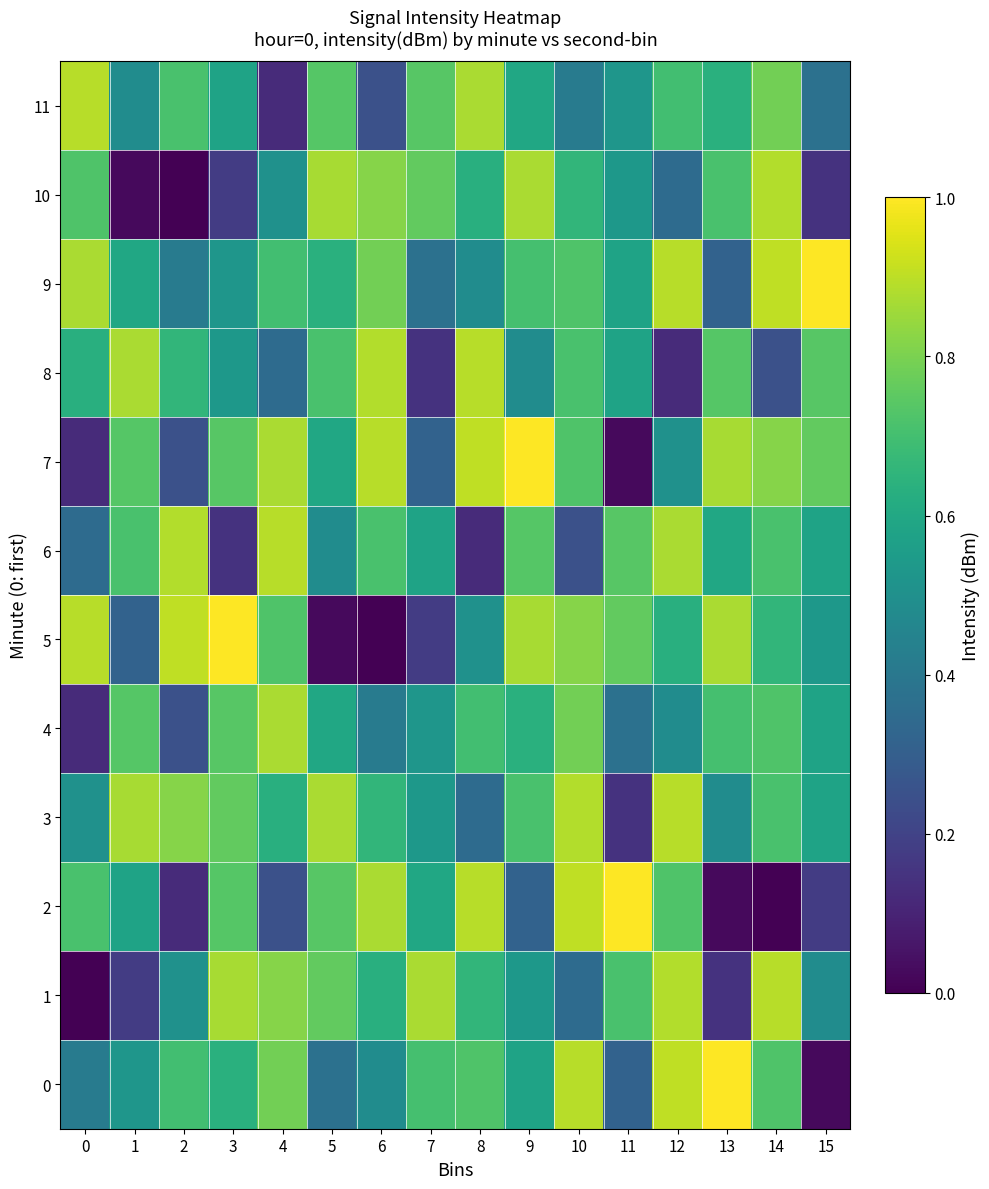

Reading right to left, transcribe all the data shown in this chart.

0: 15=0.0	14=0.7	13=1.0	12=0.9	11=0.3	10=0.9	9=0.6	8=0.7	7=0.7	6=0.5	5=0.4	4=0.8	3=0.6	2=0.7	1=0.5	0=0.4
1: 15=0.5	14=0.9	13=0.1	12=0.9	11=0.7	10=0.4	9=0.5	8=0.7	7=0.9	6=0.6	5=0.8	4=0.8	3=0.9	2=0.5	1=0.2	0=0.0
2: 15=0.2	14=0.0	13=0.0	12=0.7	11=1.0	10=0.9	9=0.3	8=0.9	7=0.6	6=0.9	5=0.7	4=0.2	3=0.7	2=0.1	1=0.6	0=0.7
3: 15=0.6	14=0.7	13=0.5	12=0.9	11=0.1	10=0.9	9=0.7	8=0.4	7=0.5	6=0.7	5=0.9	4=0.6	3=0.8	2=0.8	1=0.9	0=0.5
4: 15=0.6	14=0.7	13=0.7	12=0.5	11=0.4	10=0.8	9=0.6	8=0.7	7=0.5	6=0.4	5=0.6	4=0.9	3=0.7	2=0.2	1=0.7	0=0.1
5: 15=0.5	14=0.7	13=0.9	12=0.6	11=0.8	10=0.8	9=0.9	8=0.5	7=0.2	6=0.0	5=0.0	4=0.7	3=1.0	2=0.9	1=0.3	0=0.9
6: 15=0.6	14=0.7	13=0.6	12=0.9	11=0.7	10=0.2	9=0.7	8=0.1	7=0.6	6=0.7	5=0.5	4=0.9	3=0.1	2=0.9	1=0.7	0=0.4
7: 15=0.8	14=0.8	13=0.9	12=0.5	11=0.0	10=0.7	9=1.0	8=0.9	7=0.3	6=0.9	5=0.6	4=0.9	3=0.7	2=0.2	1=0.7	0=0.1
8: 15=0.7	14=0.2	13=0.7	12=0.1	11=0.6	10=0.7	9=0.5	8=0.9	7=0.1	6=0.9	5=0.7	4=0.4	3=0.5	2=0.7	1=0.9	0=0.6
9: 15=1.0	14=0.9	13=0.3	12=0.9	11=0.6	10=0.7	9=0.7	8=0.5	7=0.4	6=0.8	5=0.6	4=0.7	3=0.5	2=0.4	1=0.6	0=0.9
10: 15=0.1	14=0.9	13=0.7	12=0.4	11=0.5	10=0.7	9=0.9	8=0.6	7=0.8	6=0.8	5=0.9	4=0.5	3=0.2	2=0.0	1=0.0	0=0.7
11: 15=0.4	14=0.8	13=0.6	12=0.7	11=0.5	10=0.4	9=0.6	8=0.9	7=0.7	6=0.2	5=0.7	4=0.1	3=0.6	2=0.7	1=0.5	0=0.9